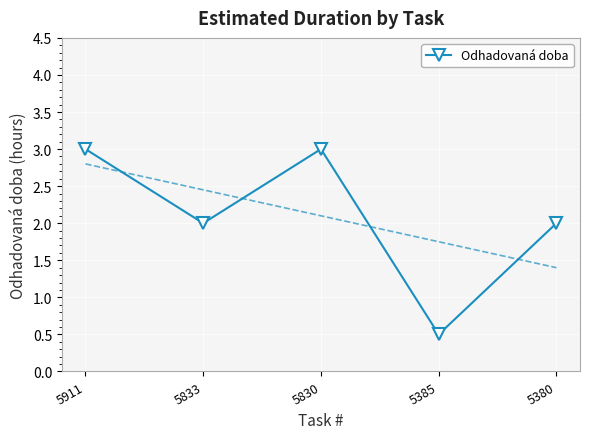

Count the values in the range 2 to 3.

4